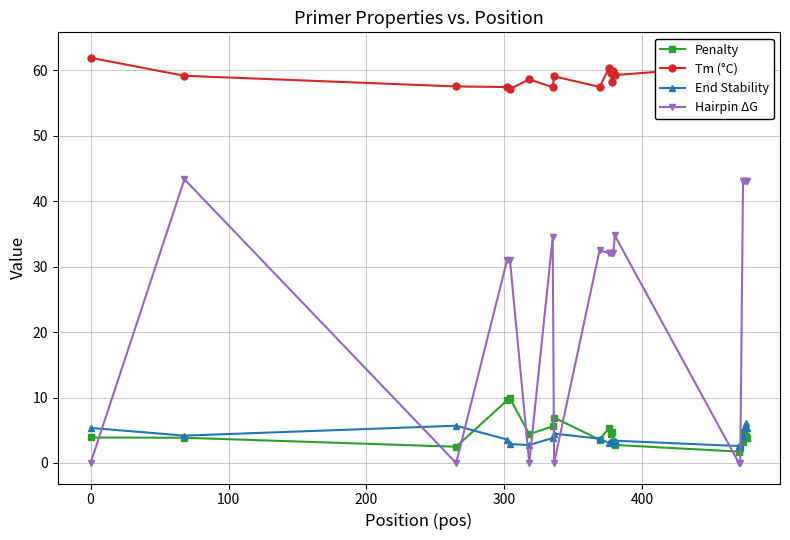

How many intersections are there between Hairpin ΔG and Penalty?

9